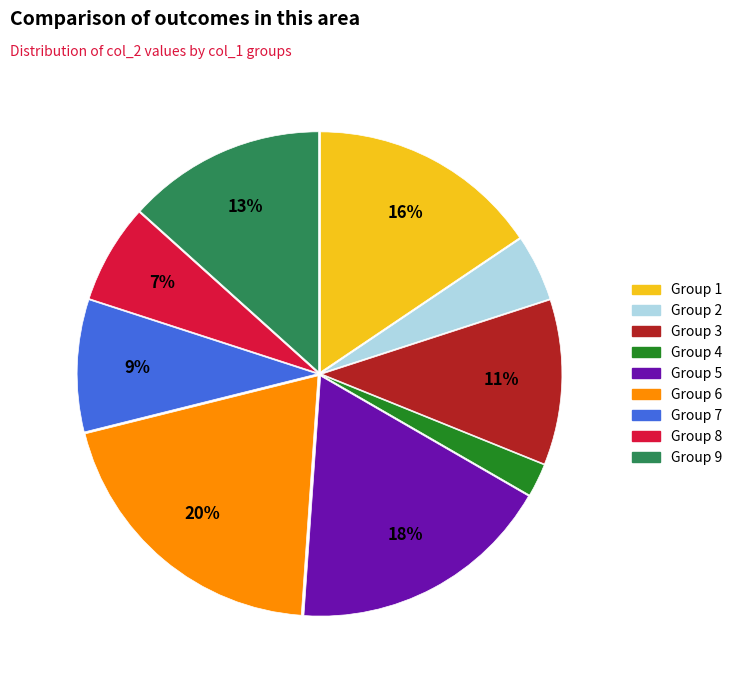

True or false: Group 7 accounts for 15% of the total.

False